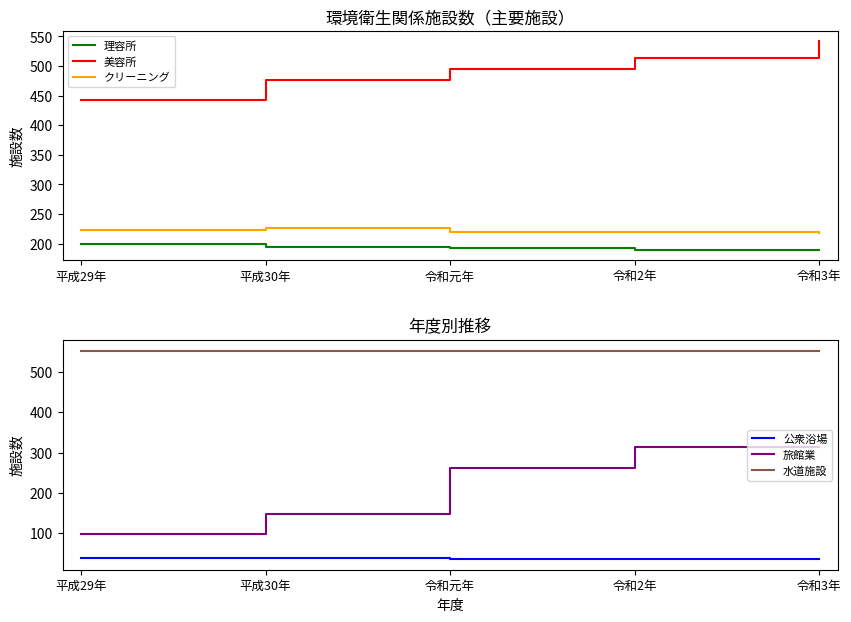

At how many categories does at least one series exceed 250?

5